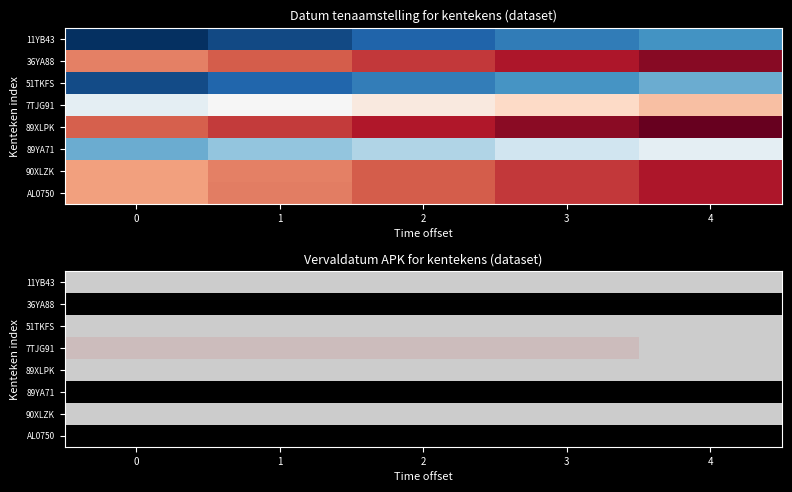

Is it true that AL0750 equals 0.0 at 4?

True